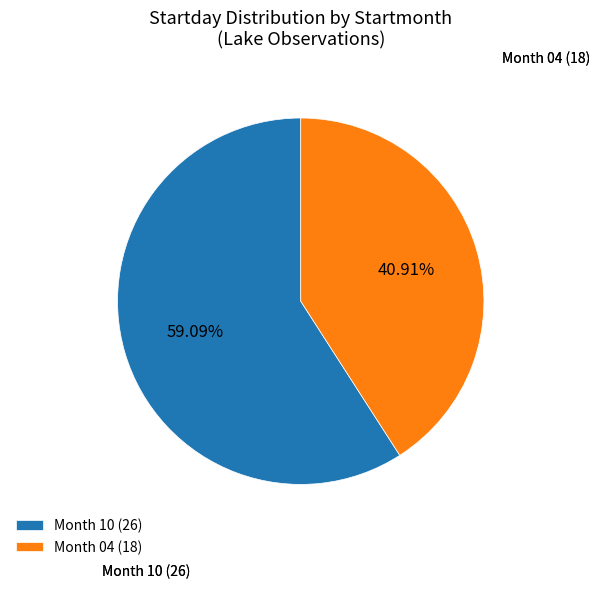

Rank the categories by value from highest to lowest.

Month 10 (26), Month 04 (18)